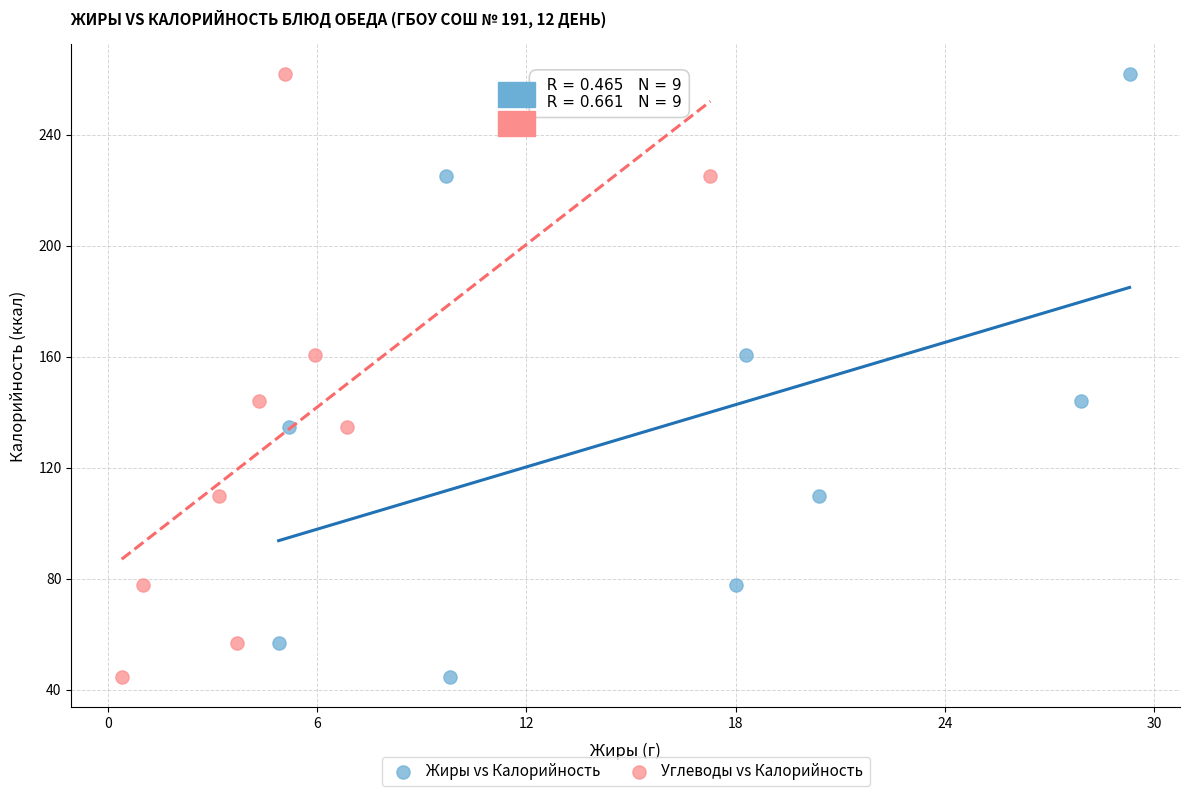

What are all the series names shown in the legend?

Жиры vs Калорийность, Углеводы vs Калорийность